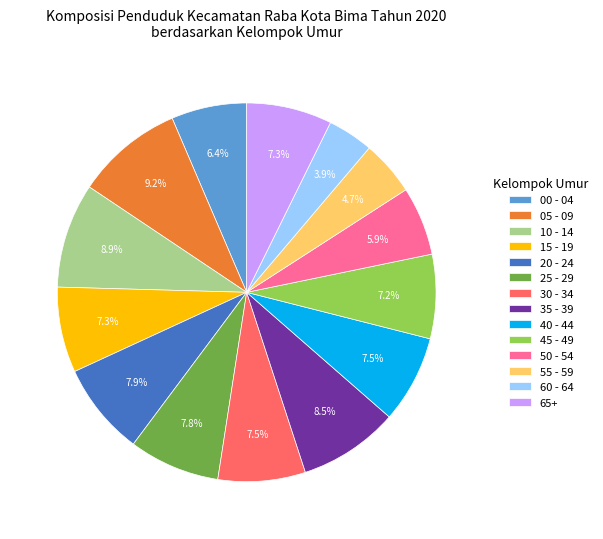

Does any single category account for the majority?

No